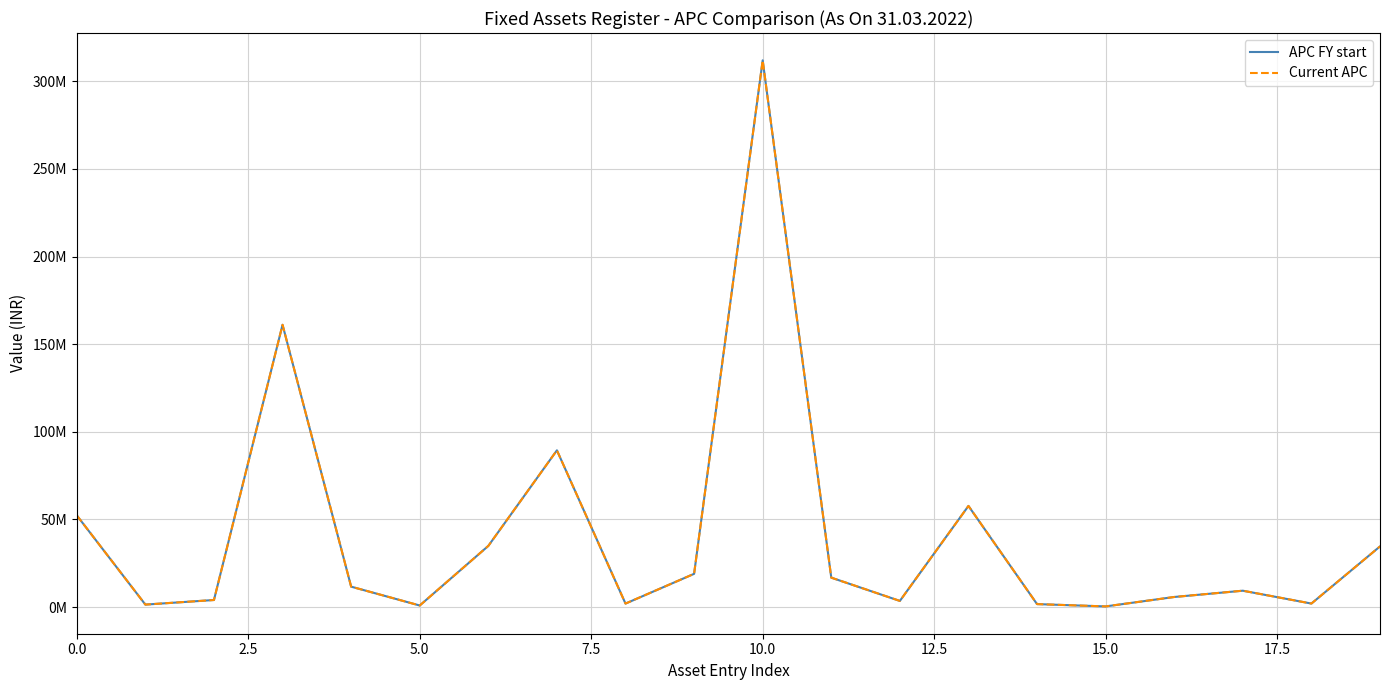

Is this an area chart (filled region under the line)?

No